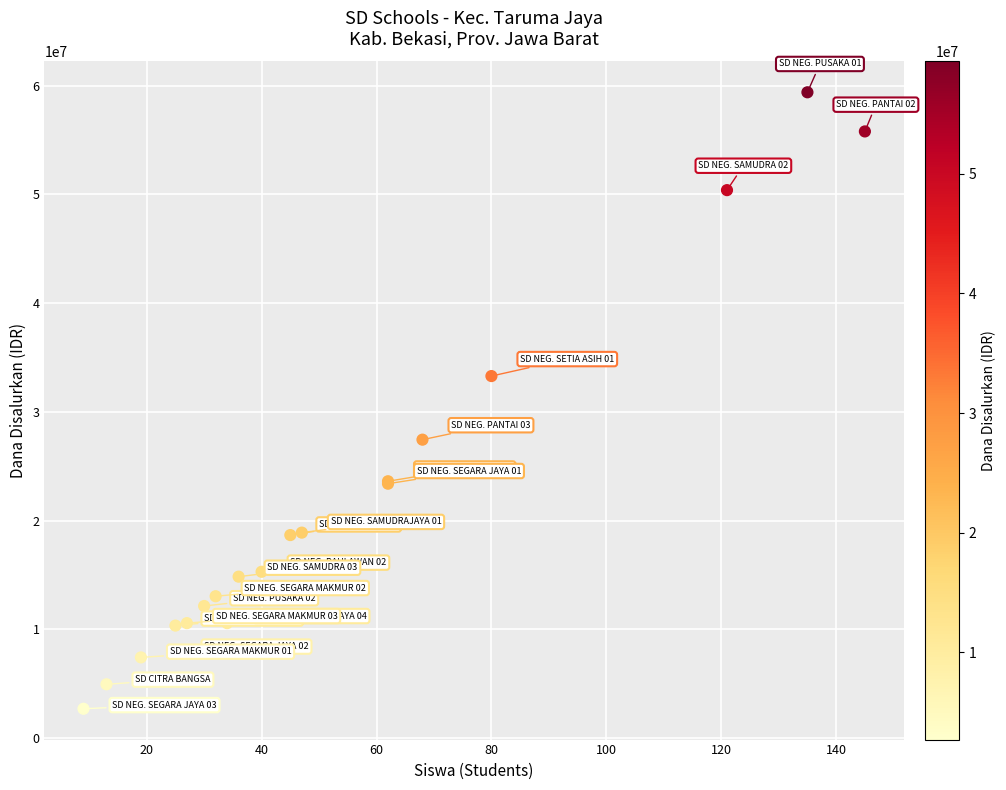

What Y value in the scatter plot is closest to 31050000?

33300000